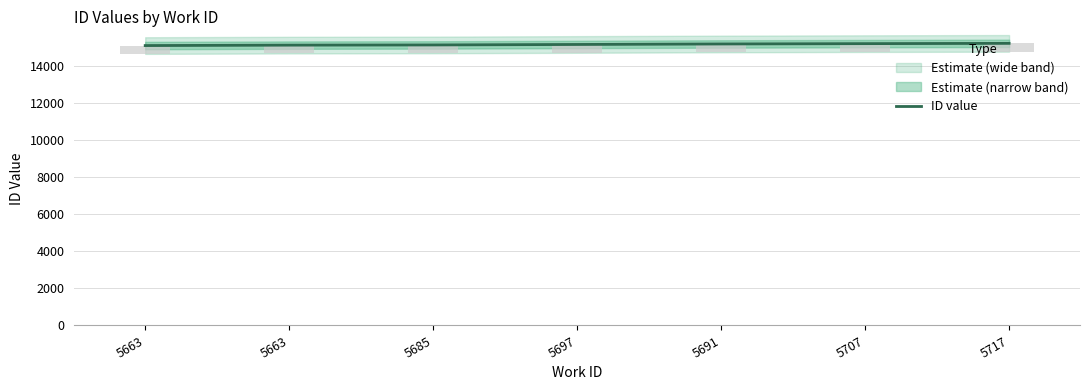

What is the difference between the second highest and minimum values?

104